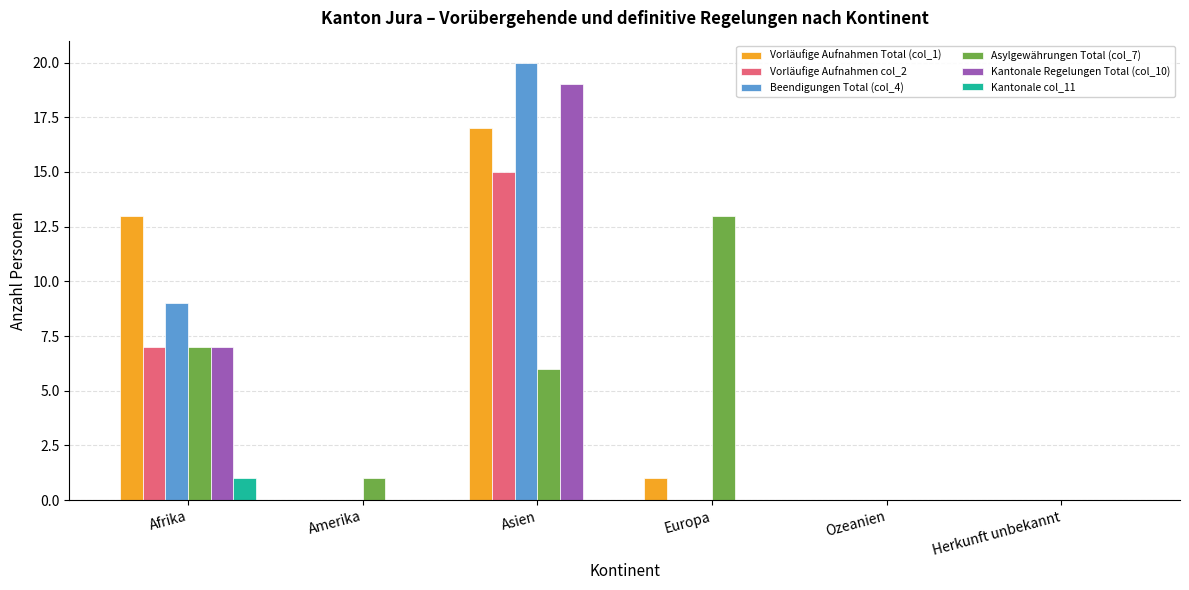

Reading left to right, extract all data points from this chart.

Vorläufige Aufnahmen Total (col_1): 13	0	17	1	0	0
Vorläufige Aufnahmen col_2: 7	0	15	0	0	0
Beendigungen Total (col_4): 9	0	20	0	0	0
Asylgewährungen Total (col_7): 7	1	6	13	0	0
Kantonale Regelungen Total (col_10): 7	0	19	0	0	0
Kantonale col_11: 1	0	0	0	0	0